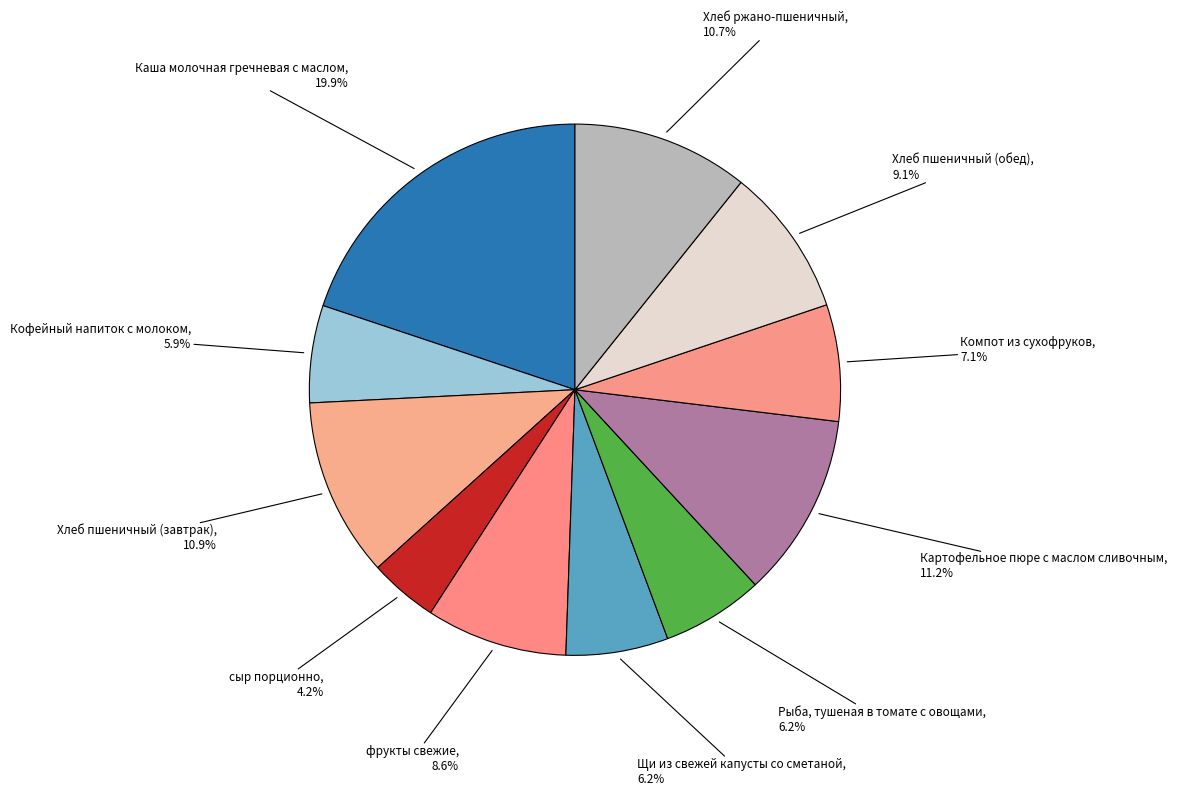

How many segments does this pie chart have?

11